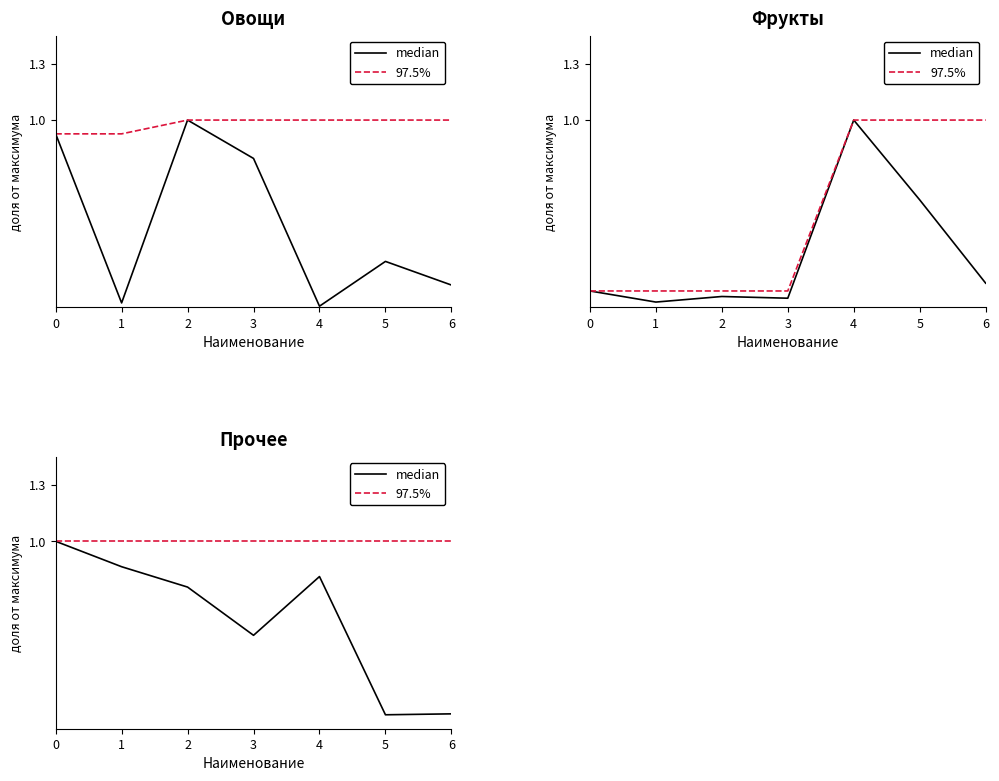

True or false: median and 97.5% intersect in this chart.

False